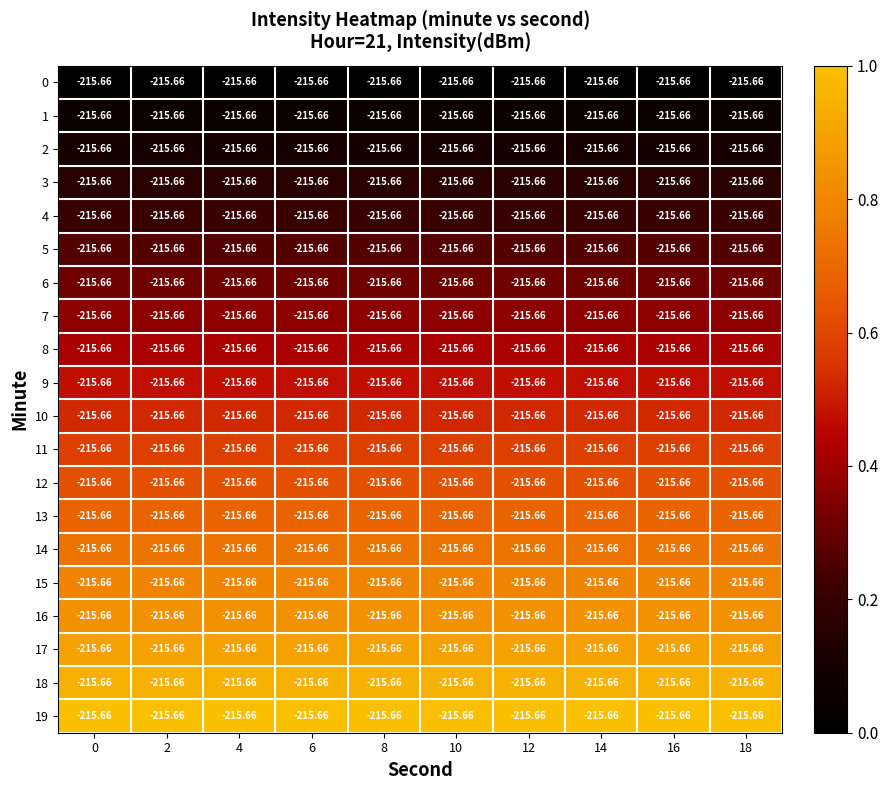

Is the value of 4 at 0 greater than the value of 18 at 12?

No